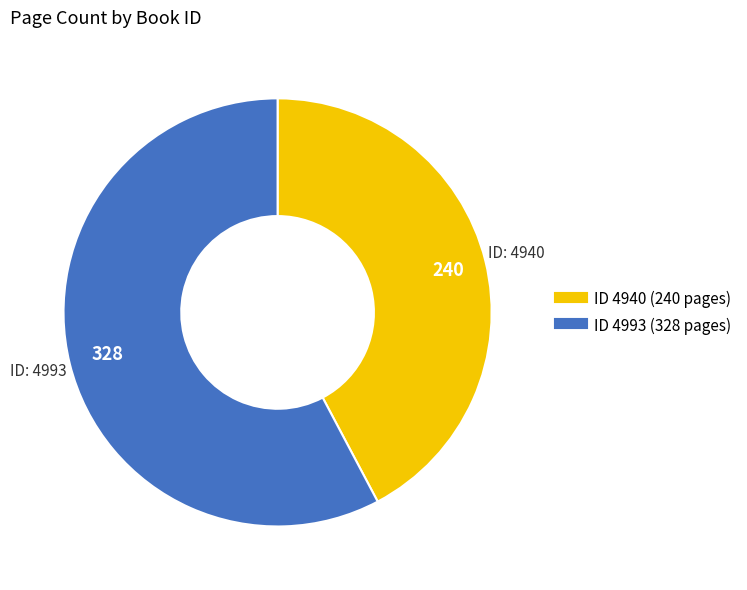

Is there any slice that represents more than half of the pie?

Yes